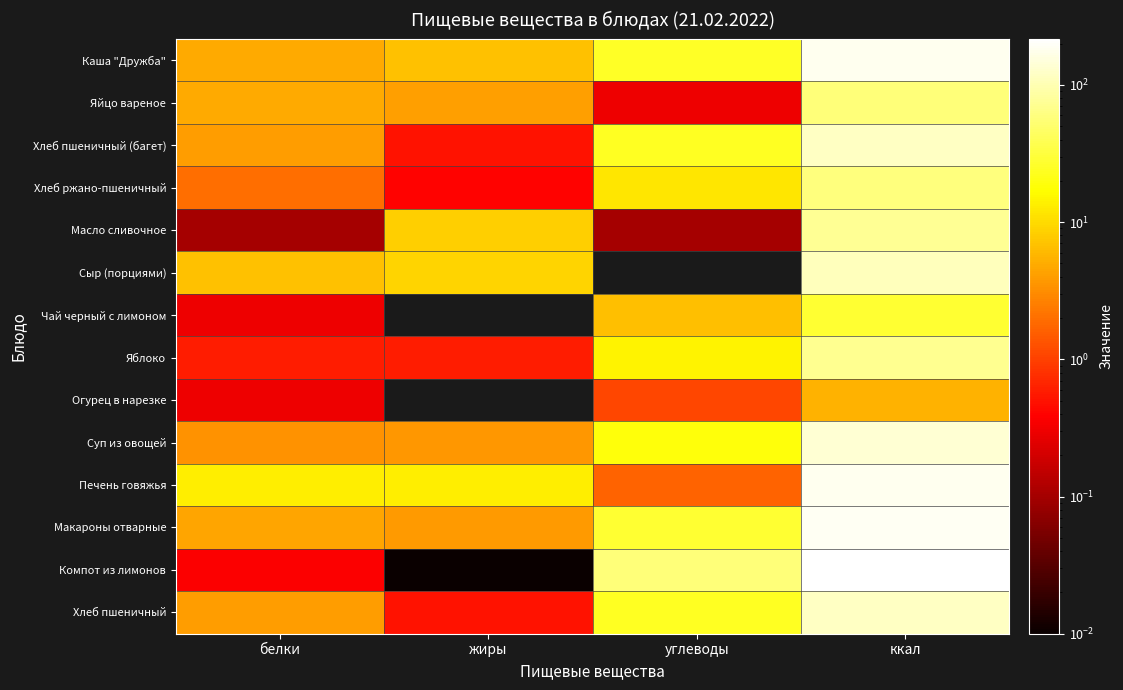

Reading left to right, transcribe all the data shown in this chart.

Каша "Дружба": белки=4.9	жиры=6.9	углеводы=24.6	ккал=180.0
Яйцо вареное: белки=4.8	жиры=4.1	углеводы=0.3	ккал=56.6
Хлеб пшеничный (багет): белки=3.9	жиры=0.5	углеводы=24.2	ккал=117.5
Хлеб ржано-пшеничный: белки=2.0	жиры=0.4	углеводы=11.9	ккал=59.4
Масло сливочное: белки=0.1	жиры=8.3	углеводы=0.1	ккал=74.9
Сыр (порциями): белки=7.0	жиры=9.0	углеводы=0.0	ккал=109.1
Чай черный с лимоном: белки=0.3	жиры=0.0	углеводы=6.7	ккал=27.6
Яблоко: белки=0.6	жиры=0.6	углеводы=14.7	ккал=70.5
Огурец в нарезке: белки=0.3	жиры=0.0	углеводы=1.1	ккал=5.5
Суп из овощей: белки=3.4	жиры=3.7	углеводы=19.1	ккал=137.0
Печень говяжья: белки=13.1	жиры=13.6	углеводы=1.7	ккал=181.3
Макароны отварные: белки=4.5	жиры=3.9	углеводы=28.1	ккал=192.1
Компот из лимонов: белки=0.4	жиры=0.0	углеводы=56.1	ккал=217.1
Хлеб пшеничный: белки=3.9	жиры=0.5	углеводы=24.2	ккал=117.5